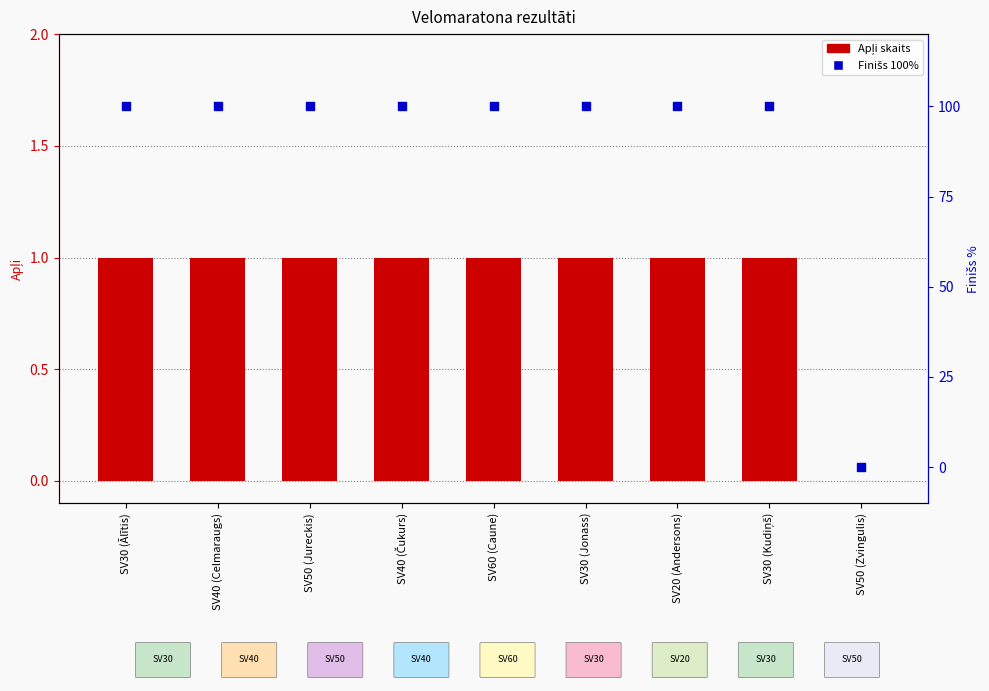

At how many categories does at least one series exceed 60?

8